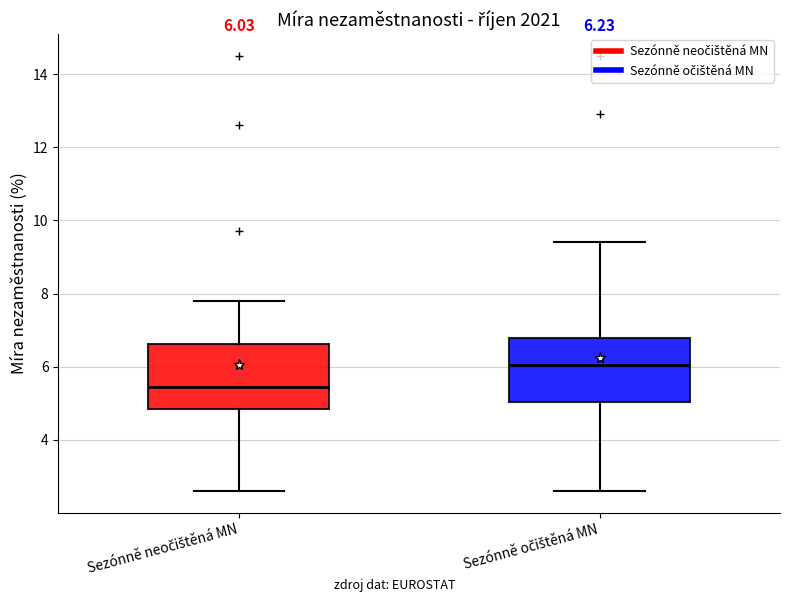

Which box has the highest median line?

Sezónně očištěná MN